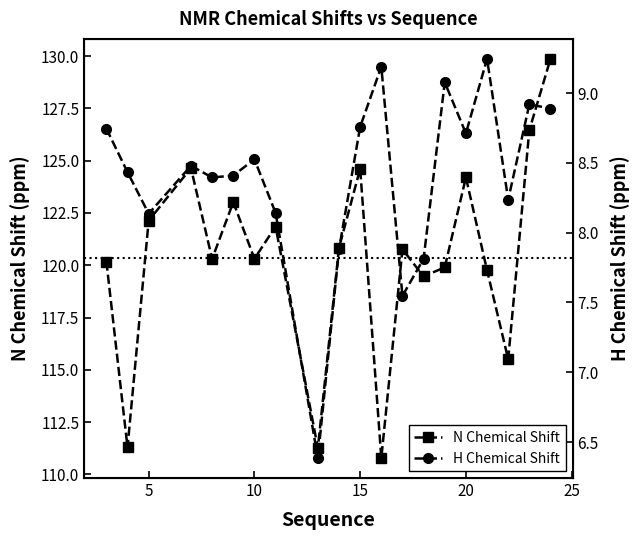

In N Chemical Shift, how many points are lower than both neighbors (excluding endpoints)?

7